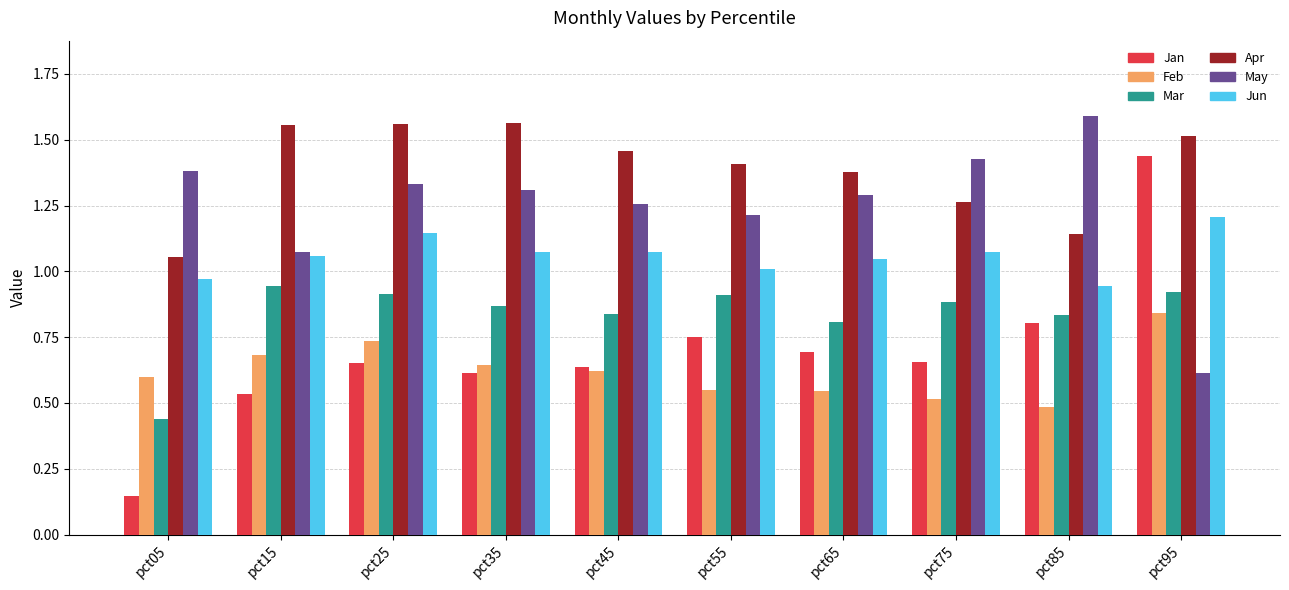

Which series has the widest spread of values?

Jan